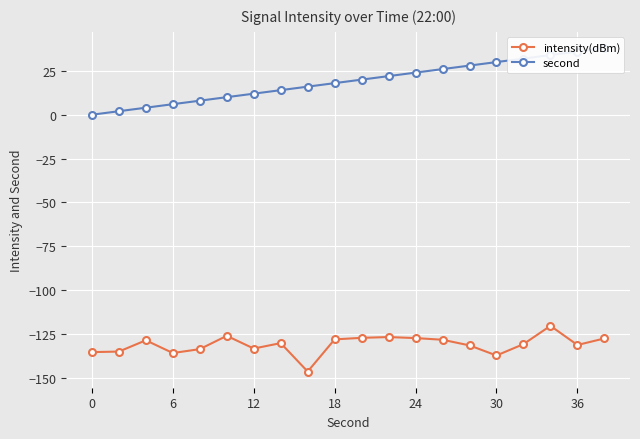

At how many categories does at least one series exceed 0?

19